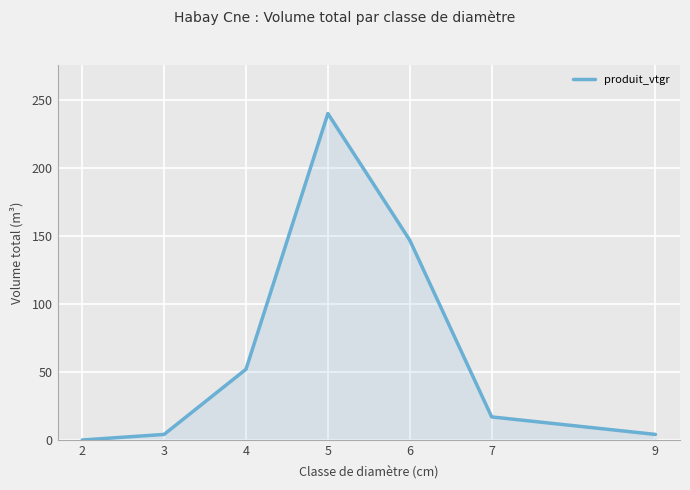

What is the difference between the values at 4 and 9?

47.9